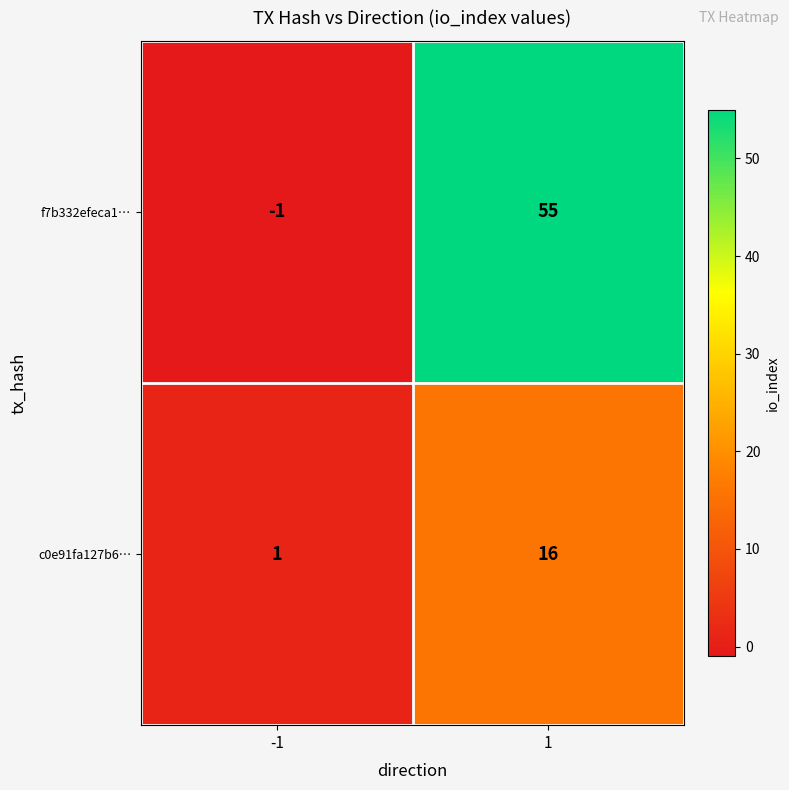

What is the difference between the maximum and minimum values in the f7b332efeca1… series?

56